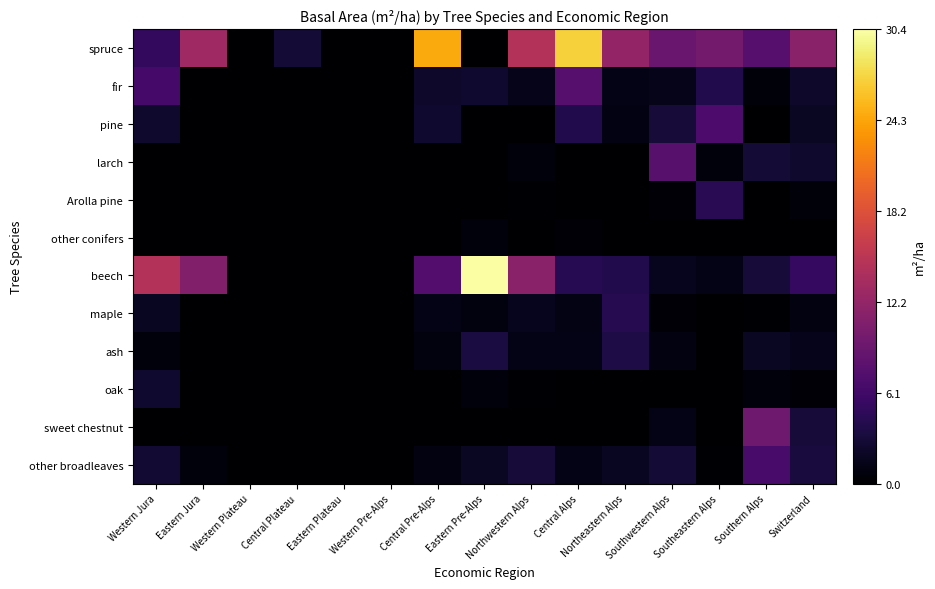

How many categories are shown in the chart?

15